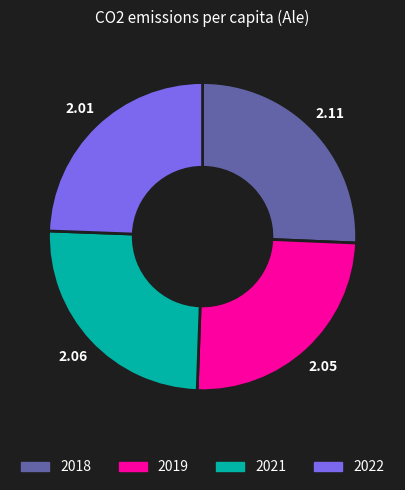

Is 2019 the majority of the pie?

No